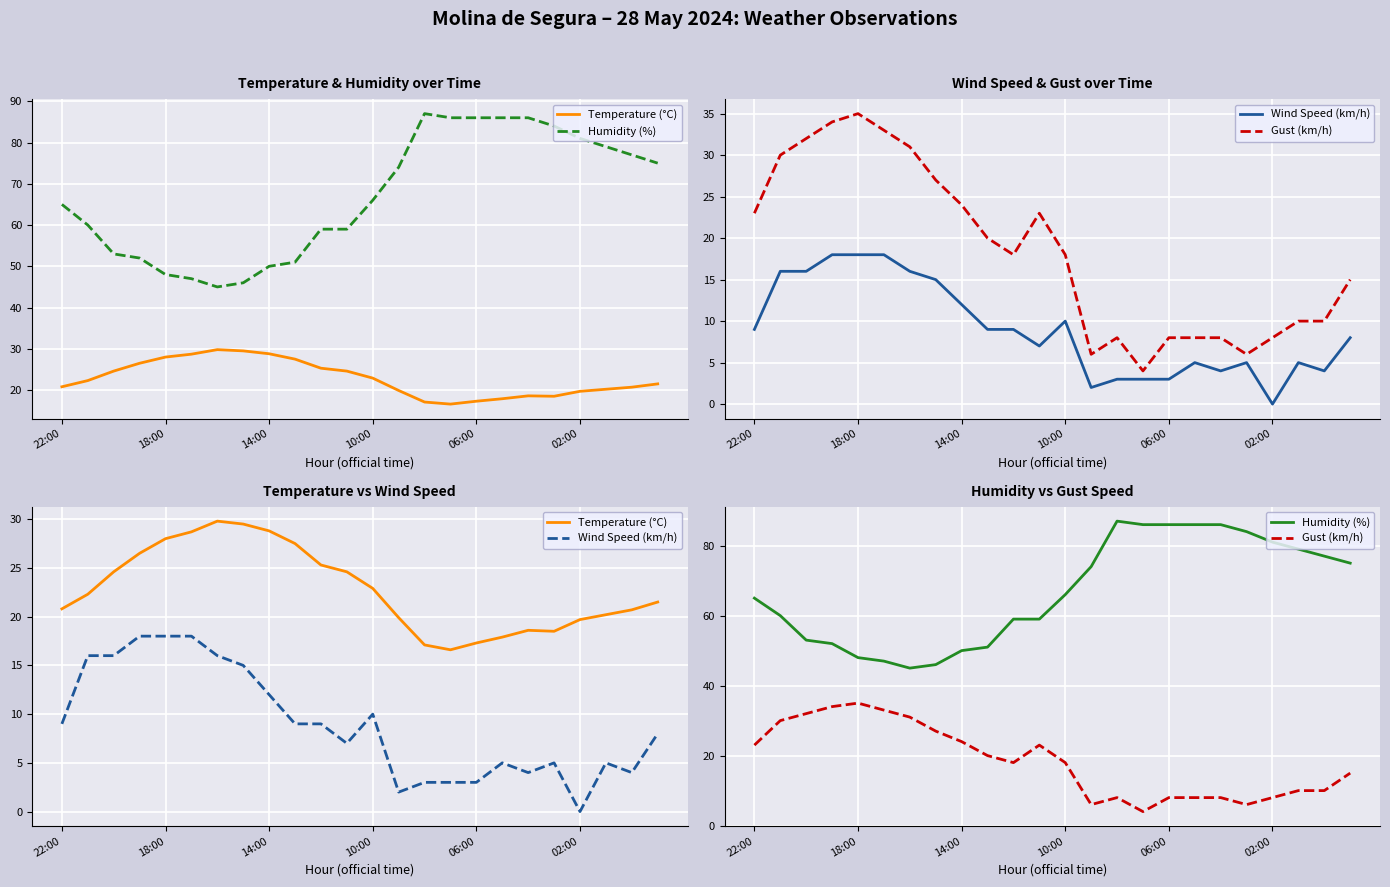

What is the value of the Humidity (%) point at the 10th from the left?

51.0